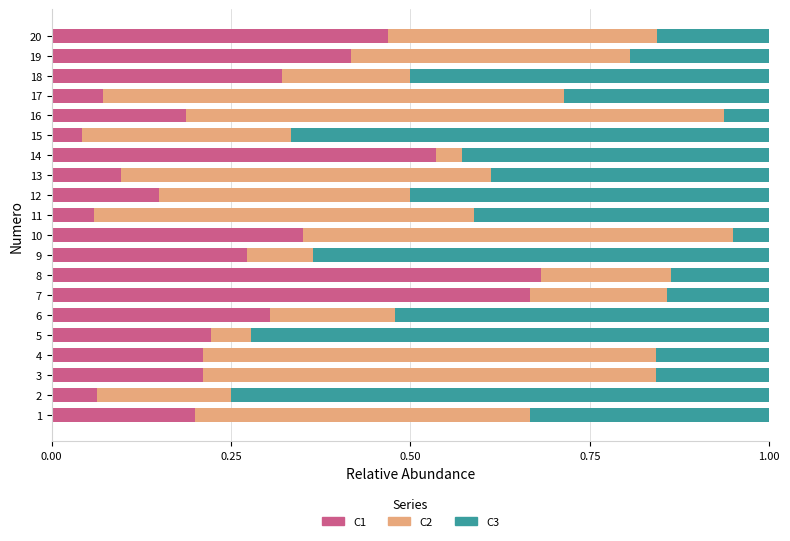

What is the total value across all series at 10?

1.0